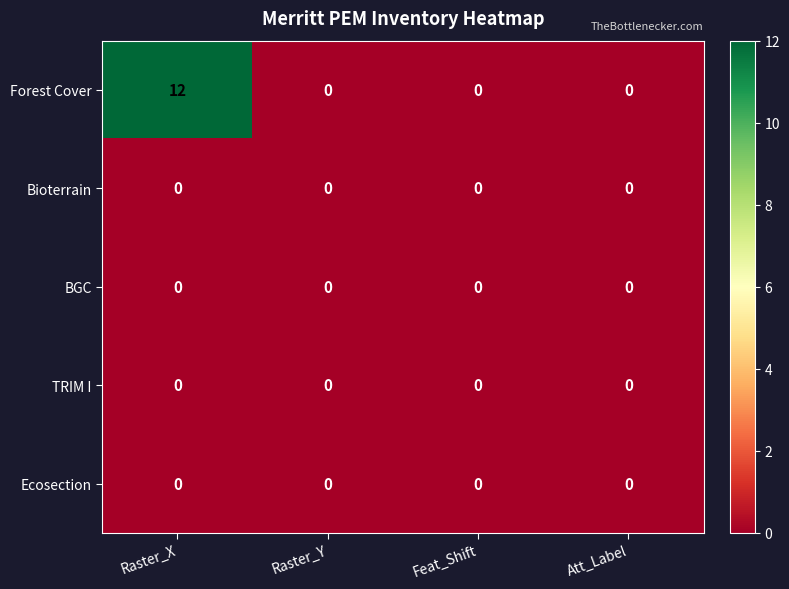

Reading right to left, what are all the values shown in this chart?

Forest Cover: Att_Label=0	Feat_Shift=0	Raster_Y=0	Raster_X=12
Bioterrain: Att_Label=0	Feat_Shift=0	Raster_Y=0	Raster_X=0
BGC: Att_Label=0	Feat_Shift=0	Raster_Y=0	Raster_X=0
TRIM I: Att_Label=0	Feat_Shift=0	Raster_Y=0	Raster_X=0
Ecosection: Att_Label=0	Feat_Shift=0	Raster_Y=0	Raster_X=0